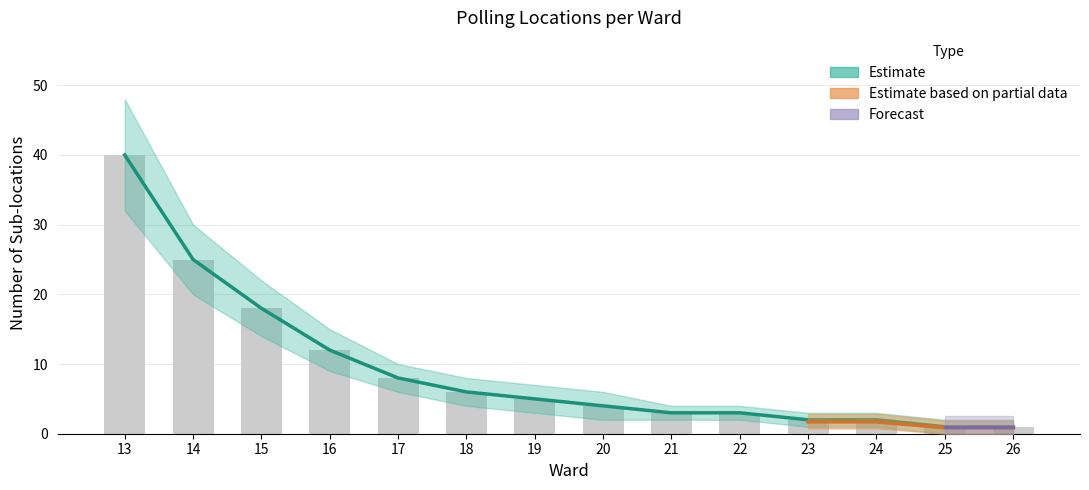

What is the value of the Lower bar at the 4th from the left?

12